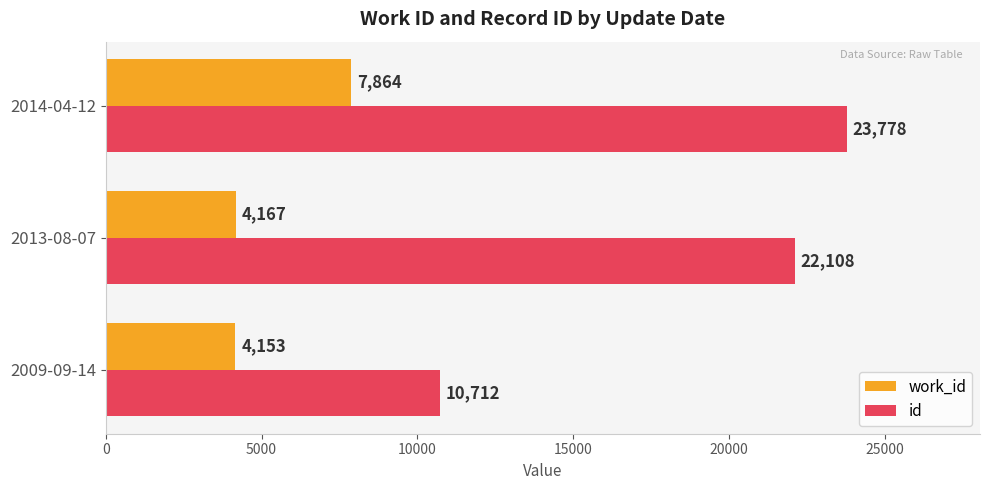

What is the highest value of the id series?

23778